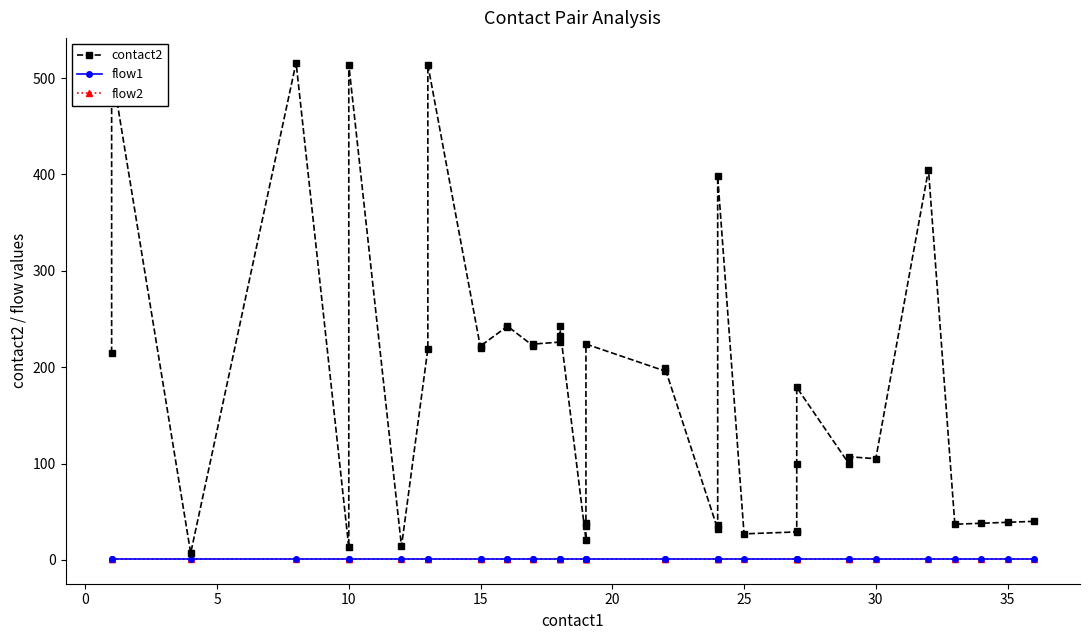

In contact2, how many points are higher than both neighbors (excluding endpoints)?

12